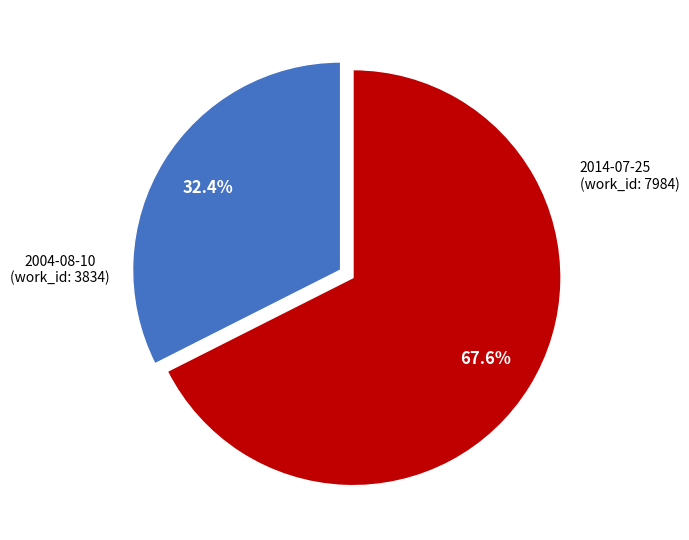

Is it true that 2014-07-25 is 76% of the pie?

False